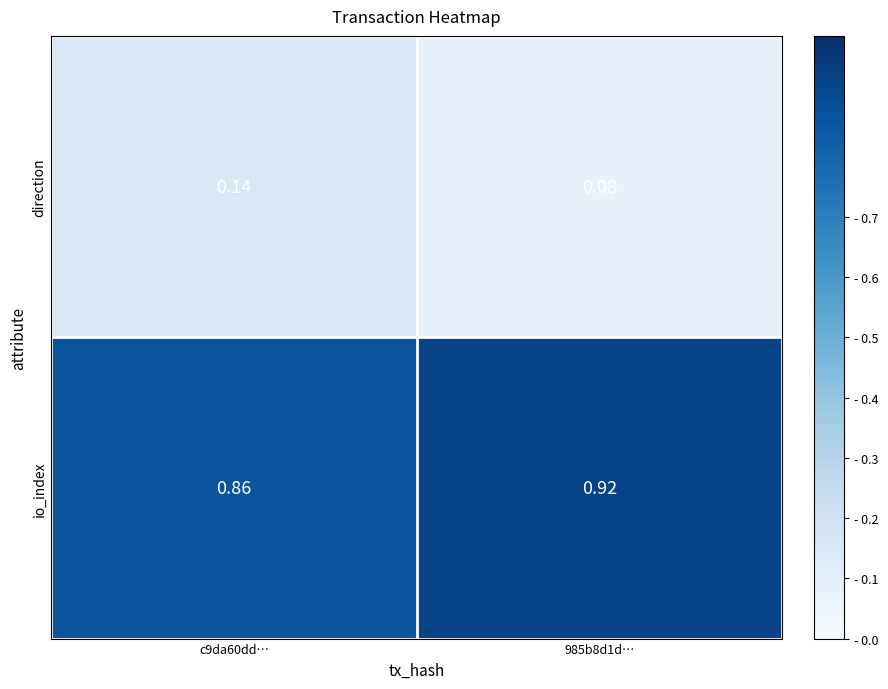

At how many categories does at least one series exceed 0?

2